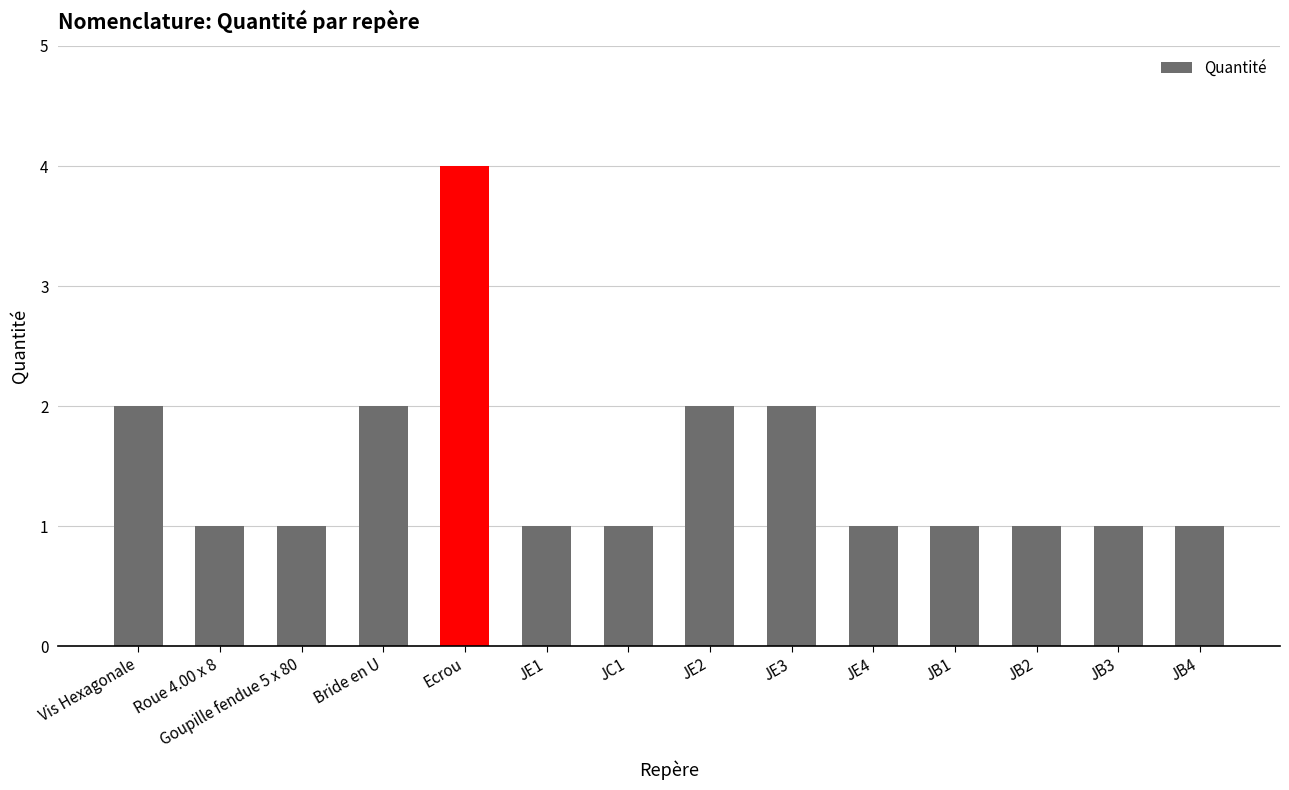

The chart shows a value of 1 at JB3. True or false?

True